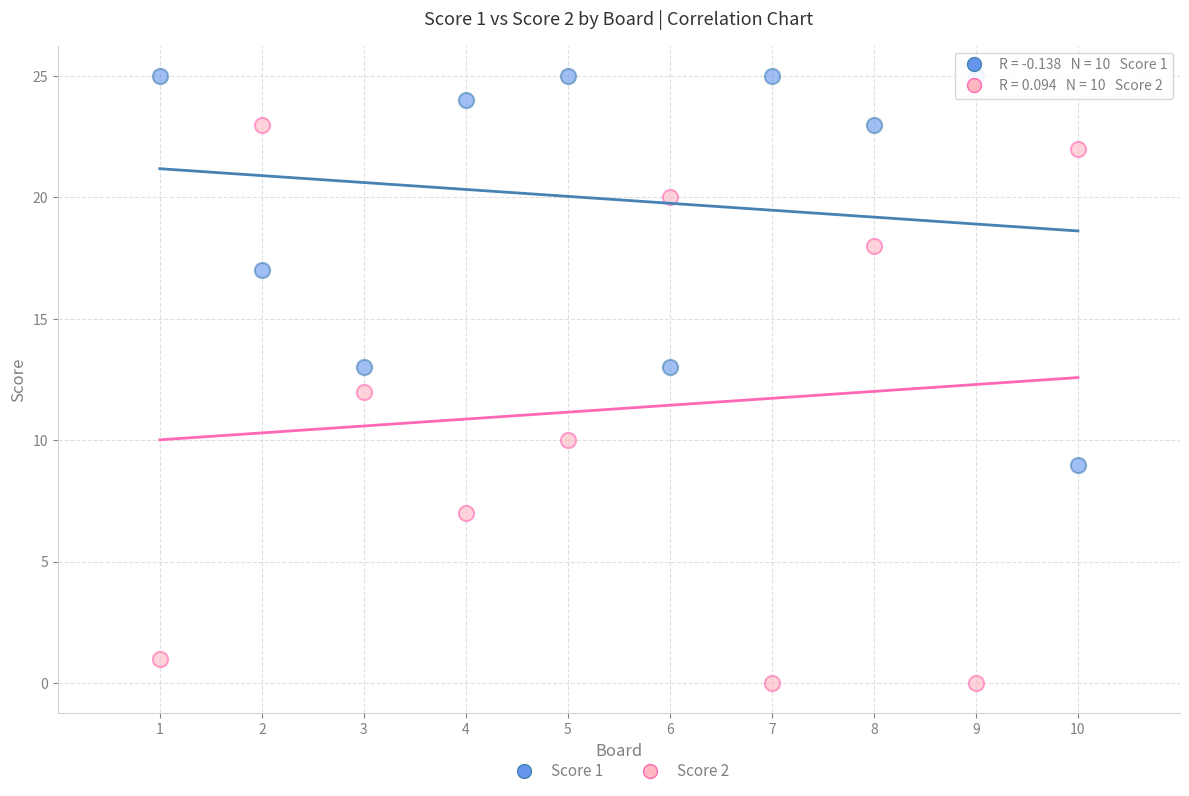

What is the X range (max minus min) for the scatter plot?

9